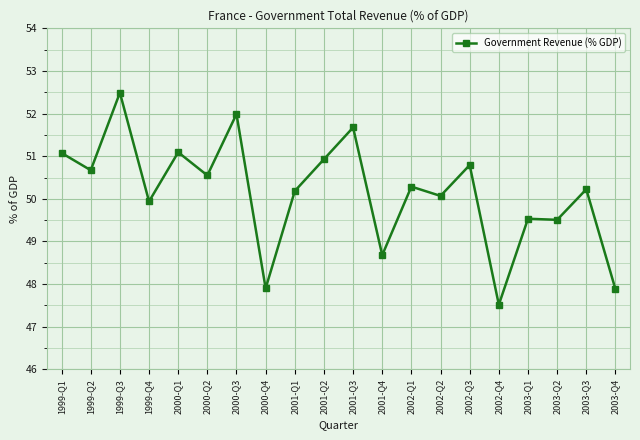

What is the greatest value displayed?

52.5